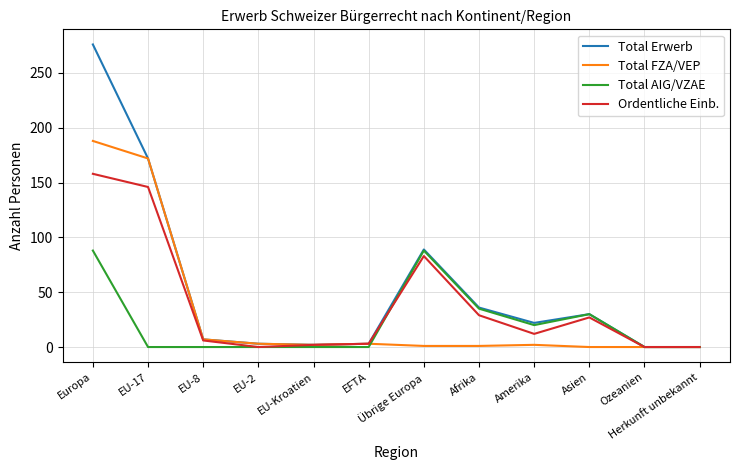

At which label is Total AIG/VZAE closest to 44?

Afrika